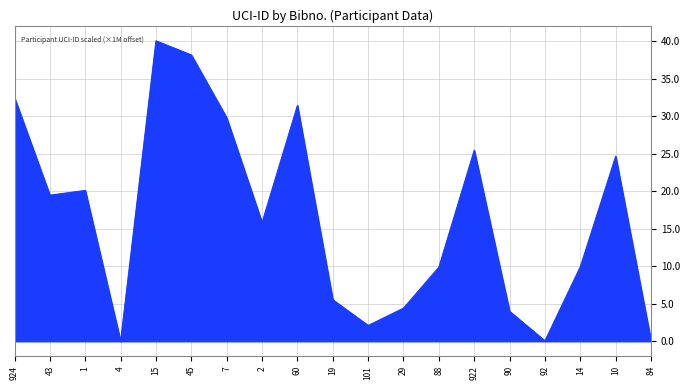

True or false: the data shows 2.4 at 29.

False